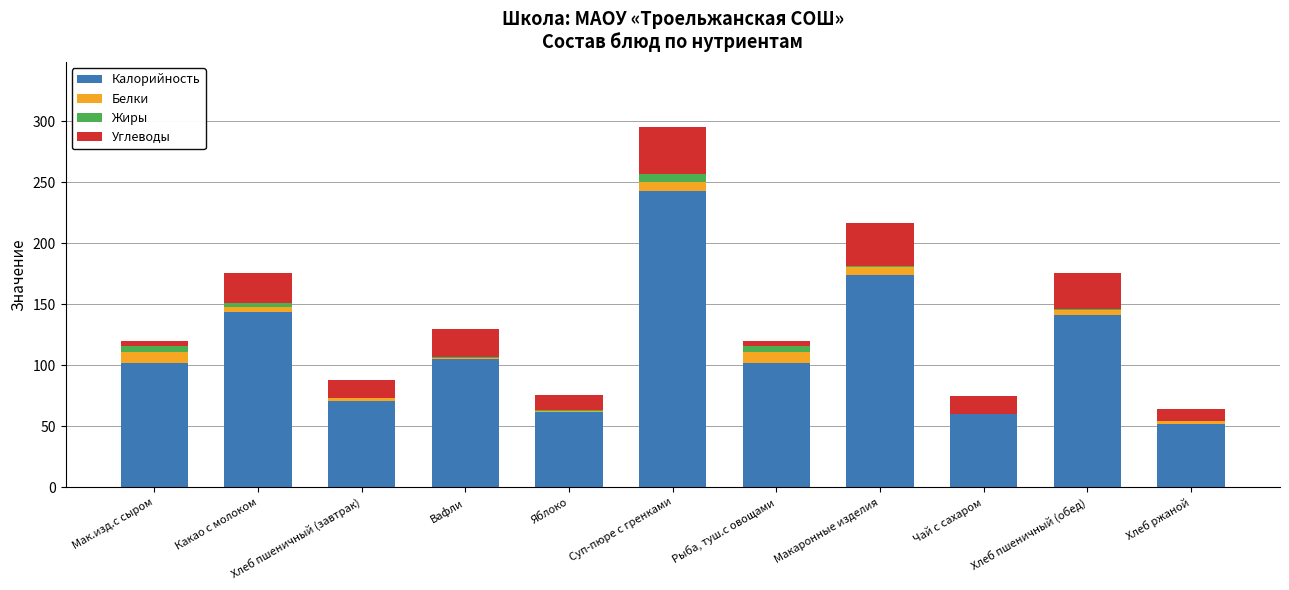

At which category is the sum across all series the highest?

Суп-пюре с гренками